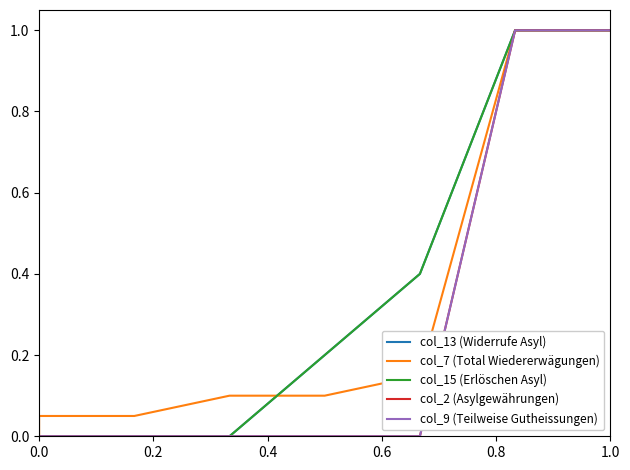

True or false: col_9 (Teilweise Gutheissungen) has a value of -0.5 at 0.6.

False